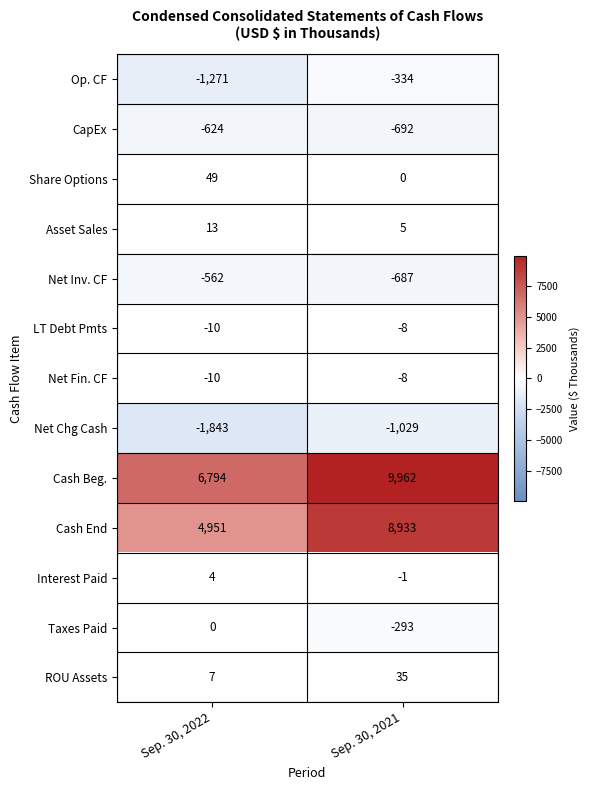

Is it true that Cash Beg. equals 6794 at Sep. 30, 2022?

True